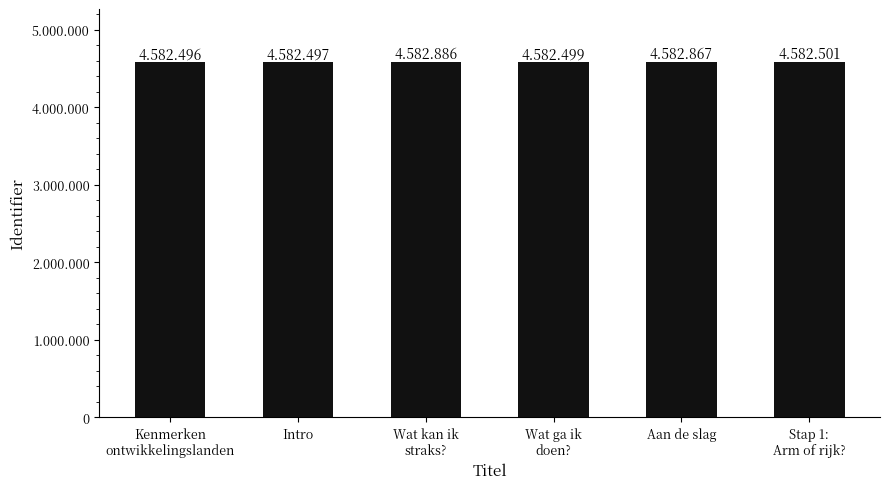

Does the chart contain any negative values?

No